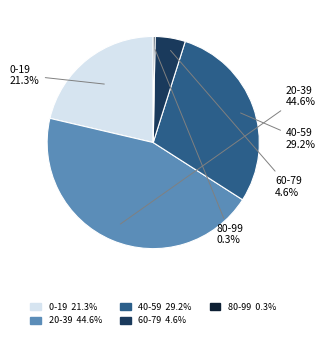

True or false: 20-39 accounts for 56% of the total.

False